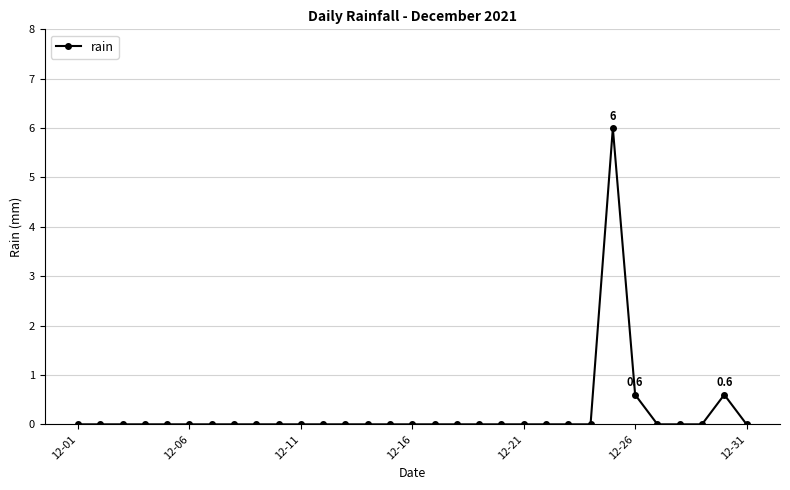

What is the difference between the maximum and minimum values?

6.0